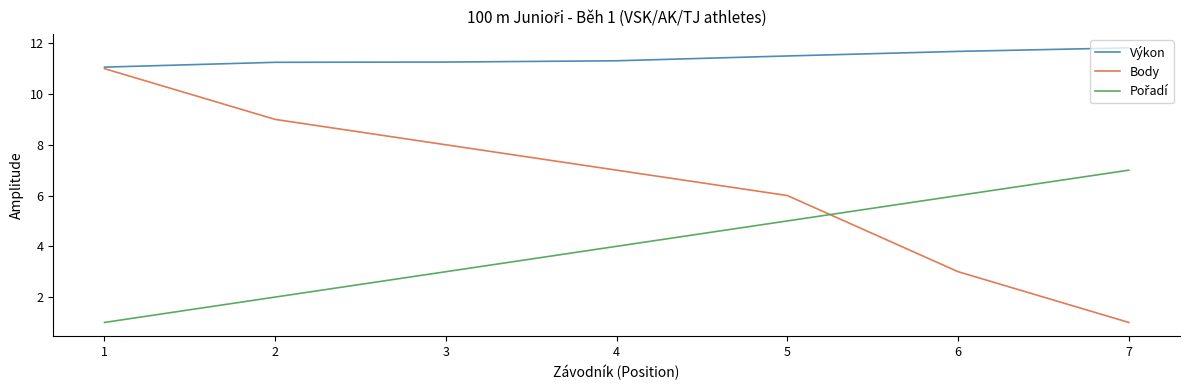

What is the total value across all series at 4?

22.3